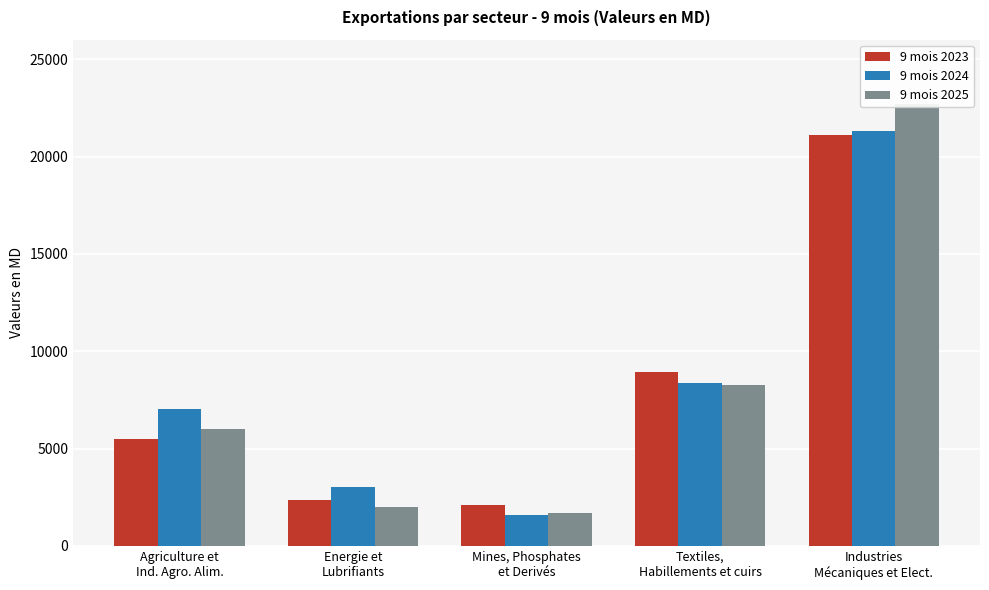

What position from the left is Mines, Phosphates
et Derivés?

3